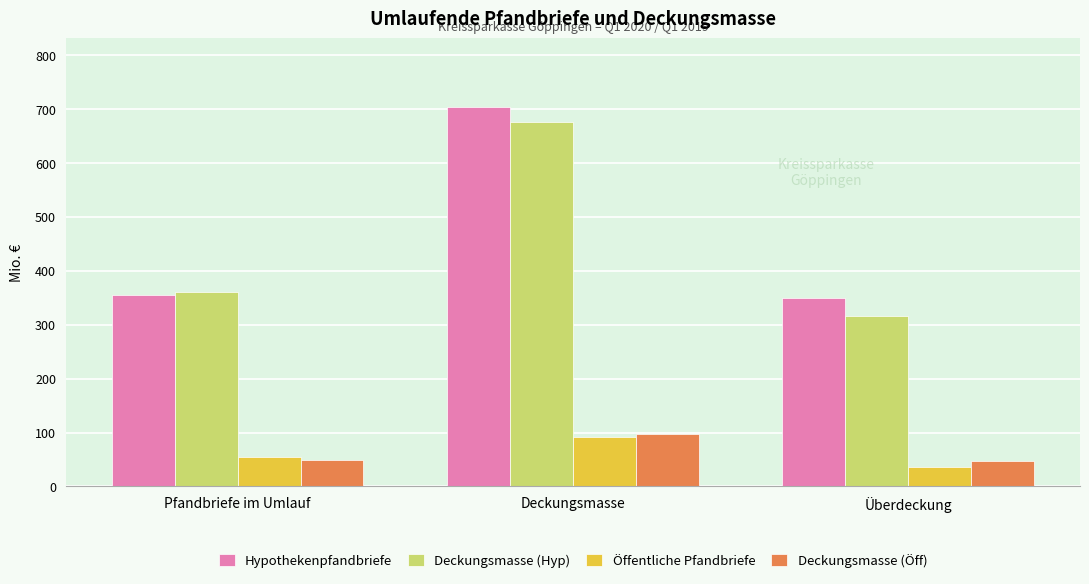

Read the Öffentliche Pfandbriefe value at Pfandbriefe im Umlauf.

55.0